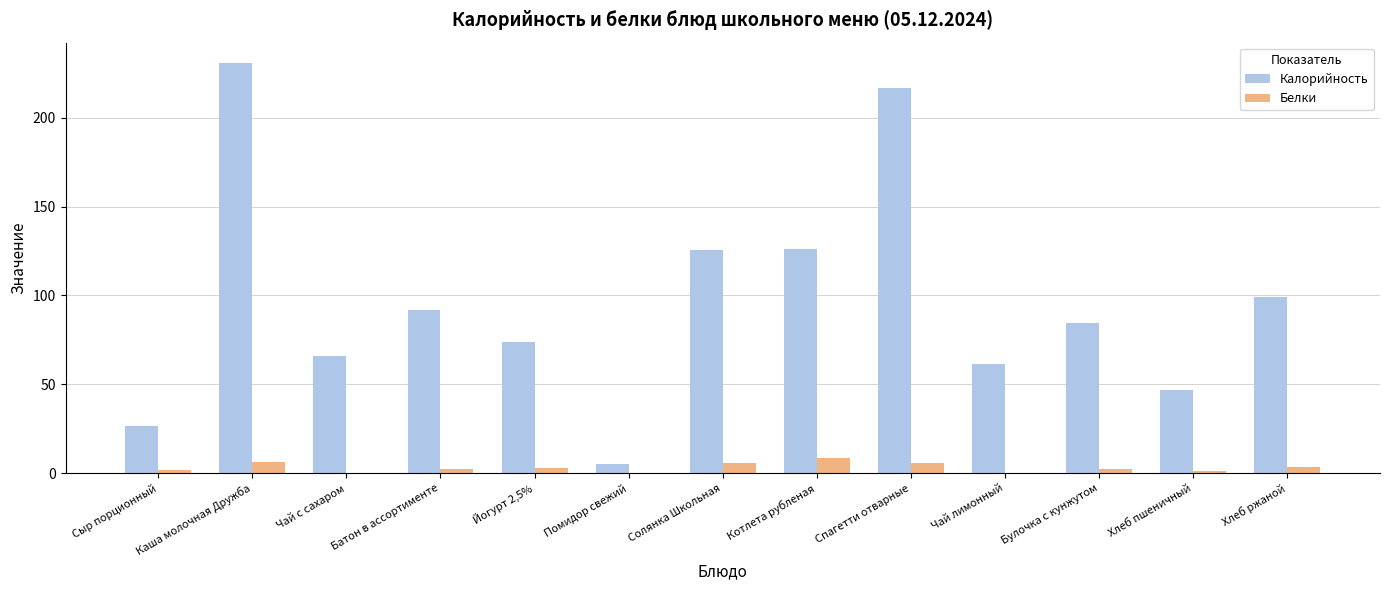

Which label corresponds to the largest value in the chart?

Каша молочная Дружба